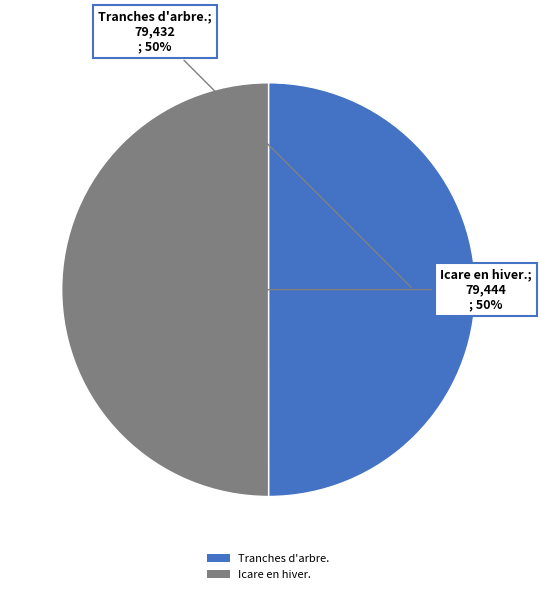

What is the ratio of the value at Icare en hiver. to the value at Tranches d'arbre.?

1.0